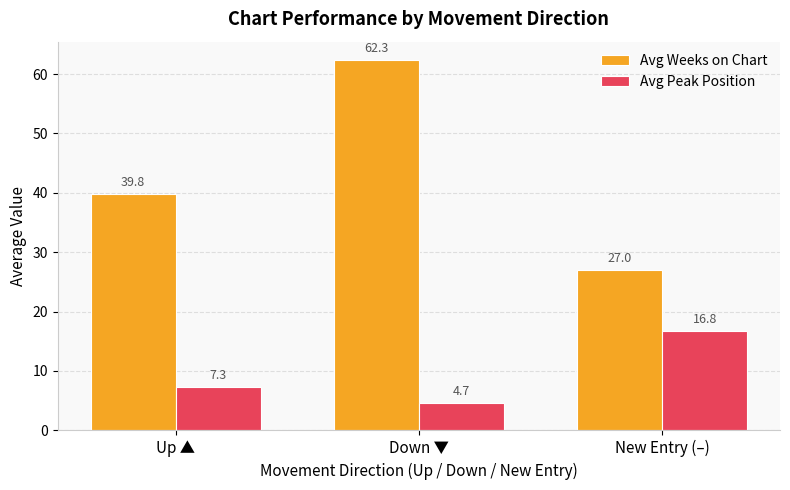

Which series has the largest range (max minus min)?

Avg Weeks on Chart